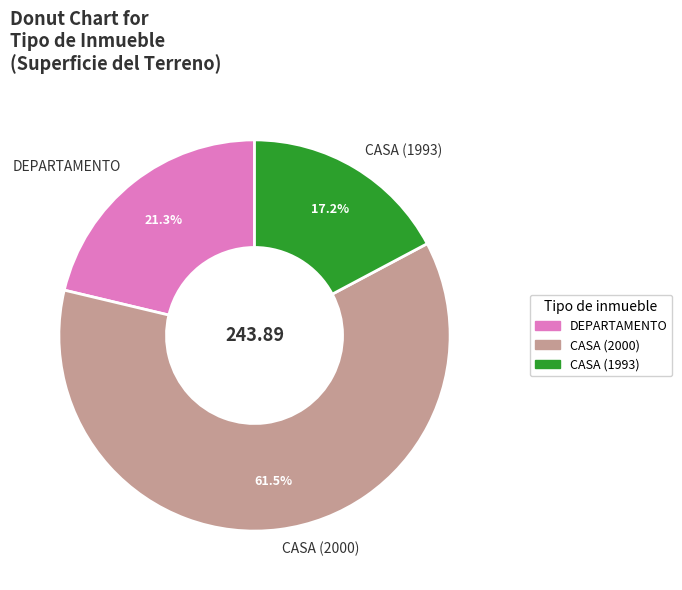

Which has a higher value, CASA (2000) or CASA (1993)?

CASA (2000)